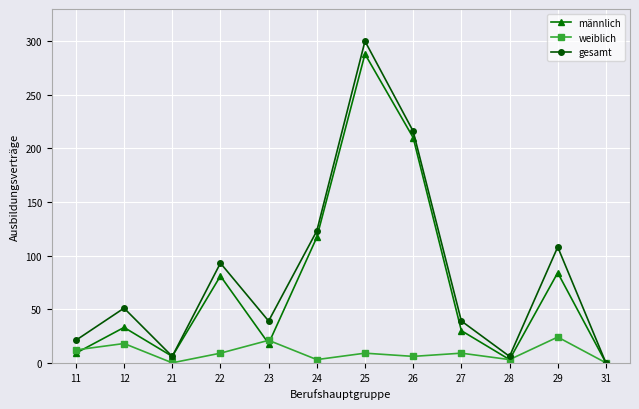

Which series has the largest total across all categories?

gesamt